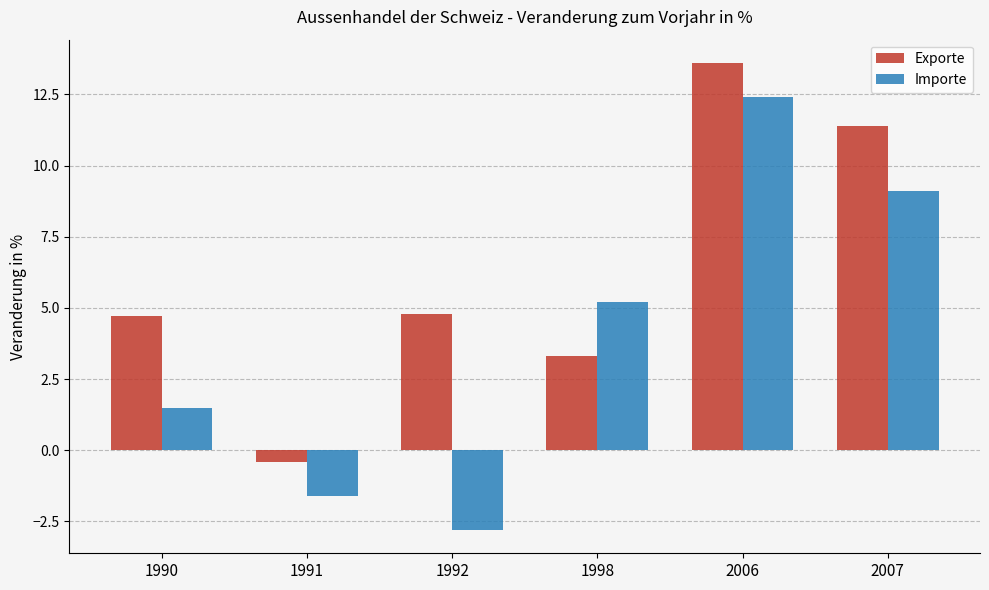

List the series in order of their overall mean, lowest first.

Importe, Exporte